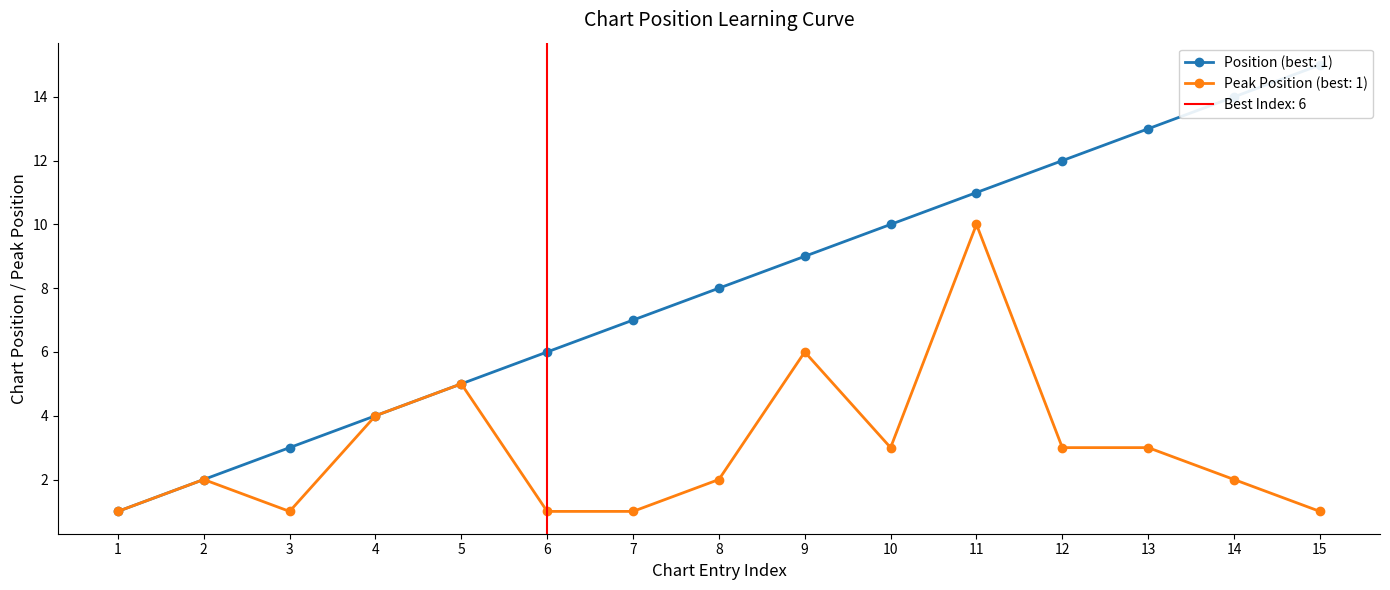

Count the number of data series in this chart.

2